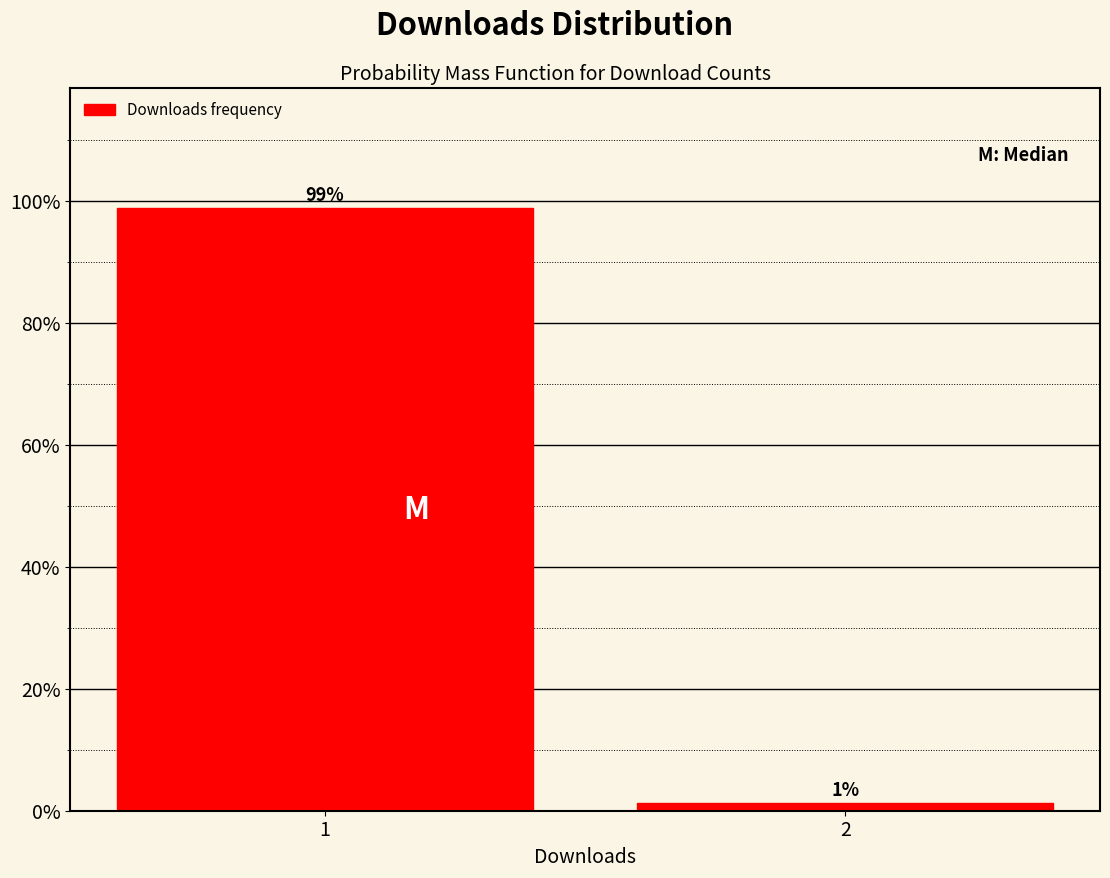

List the labels in order of value, smallest first.

2, 1